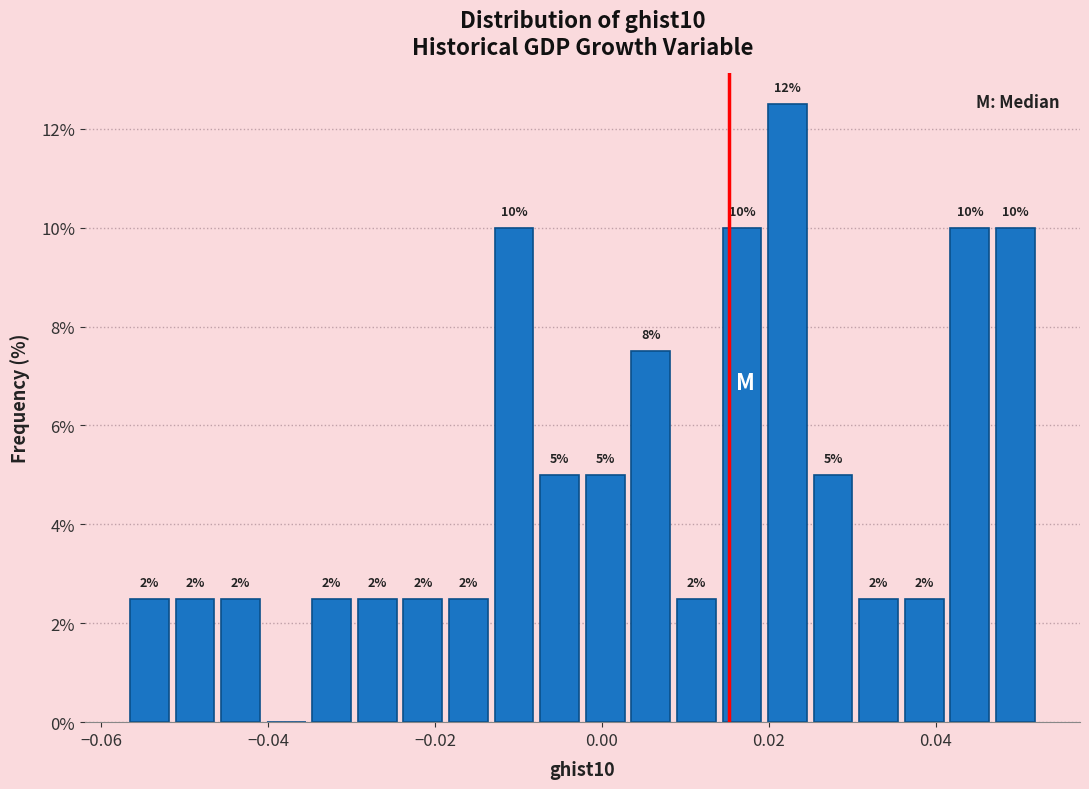

Read against the x-axis, roughly where is the centre of the tallest bar?

0.022